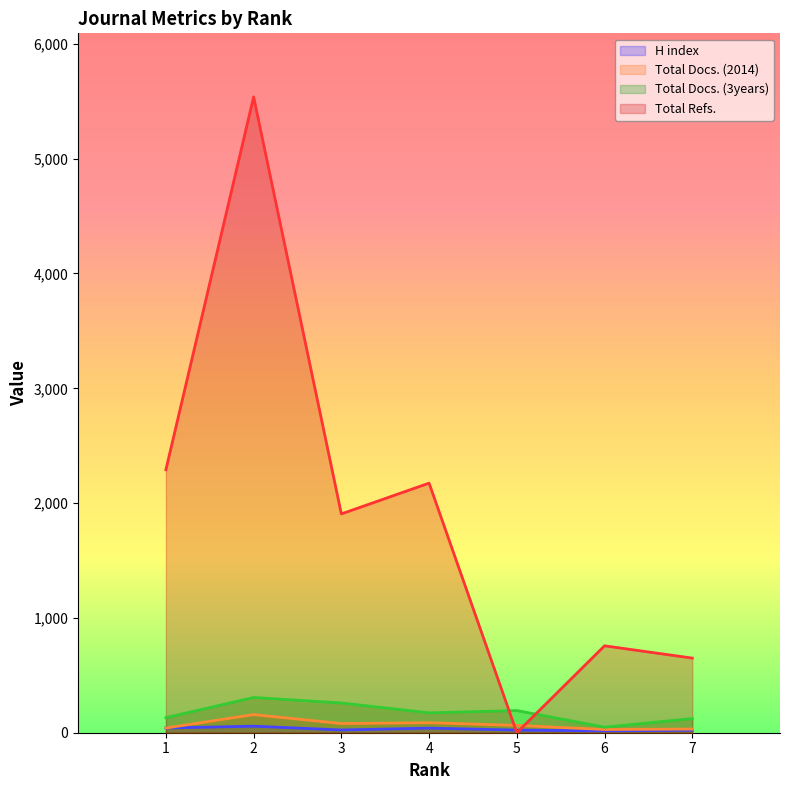

True or false: Total Docs. (3years) and H index intersect in this chart.

False